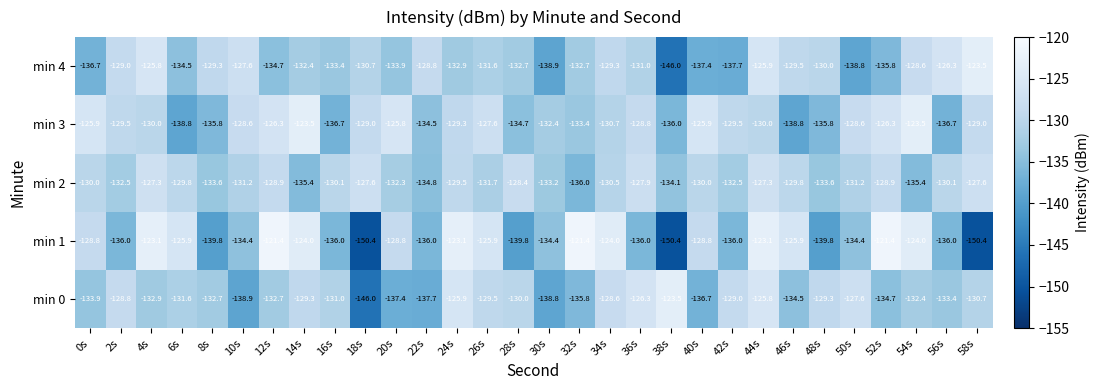

Rank the series at 14s from highest to lowest value.

min 3, min 1, min 0, min 4, min 2